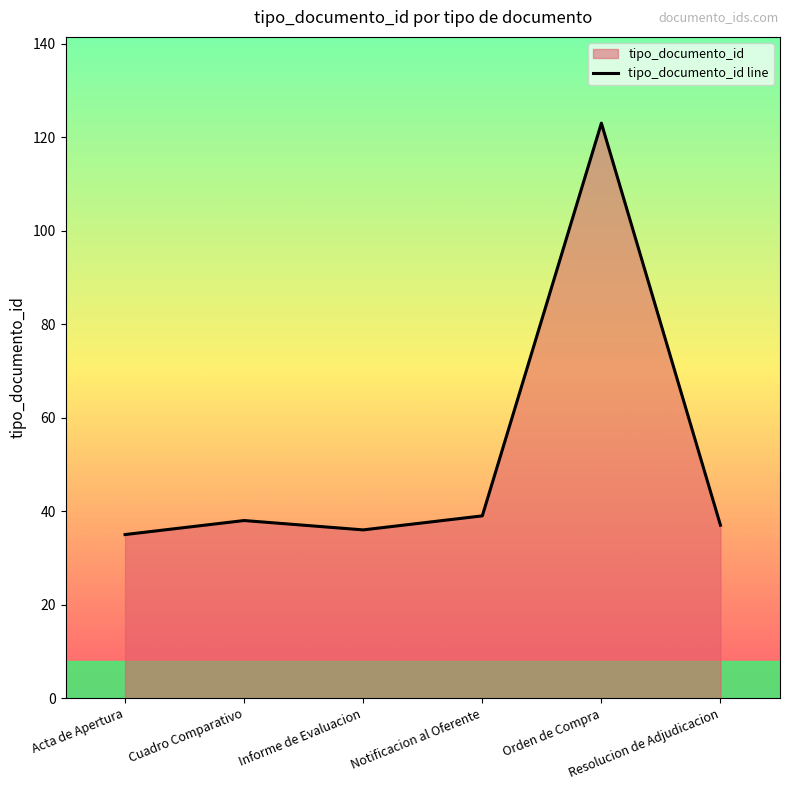

How many lines are shown in the chart?

1